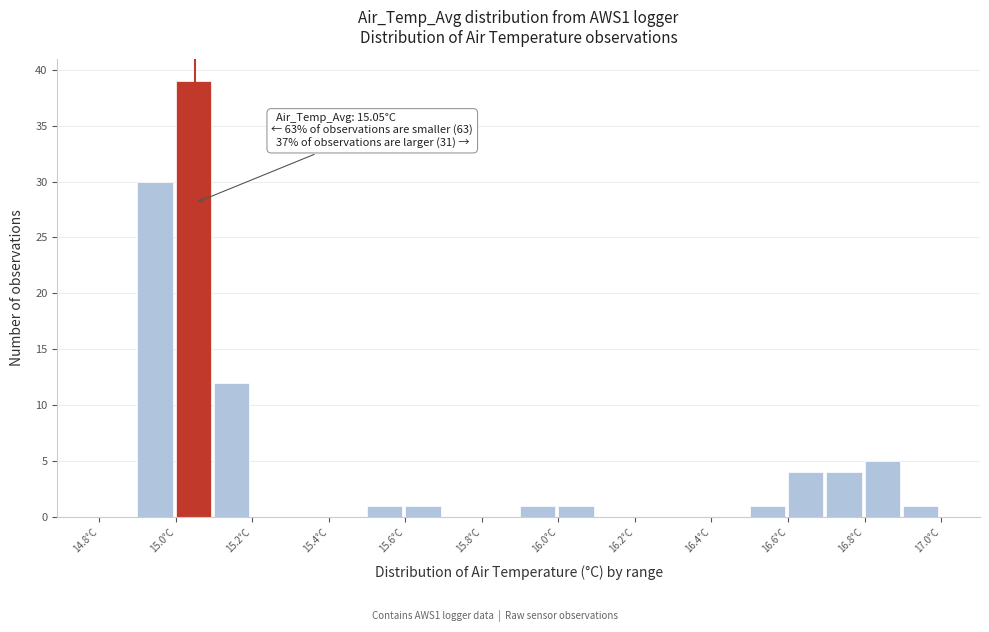

Which range on the x-axis has the tallest bar?

15.0 to 15.1